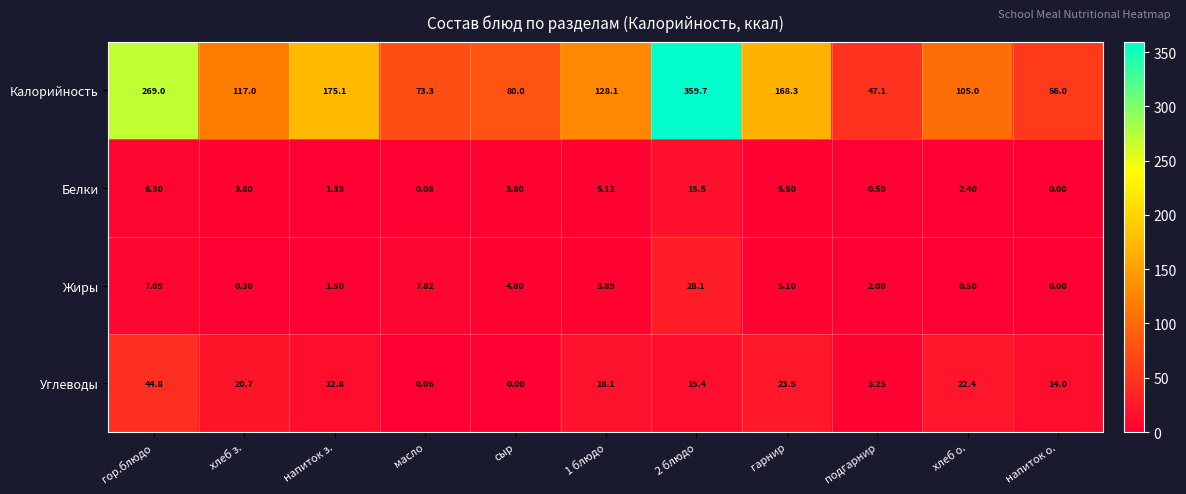

Which series has the largest total across all categories?

Калорийность